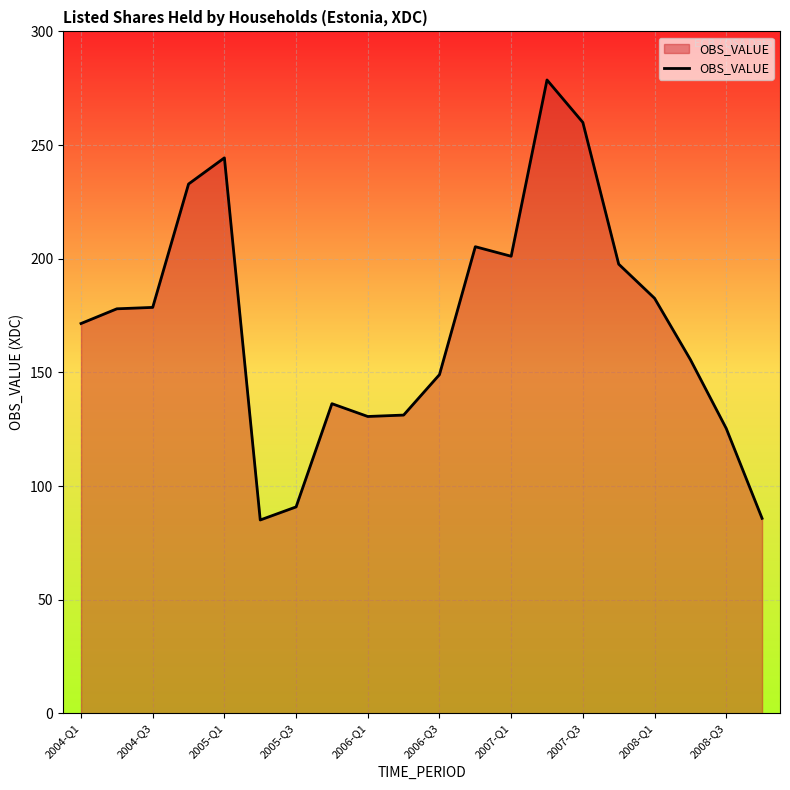

What is the maximum value shown in the chart?

278.6